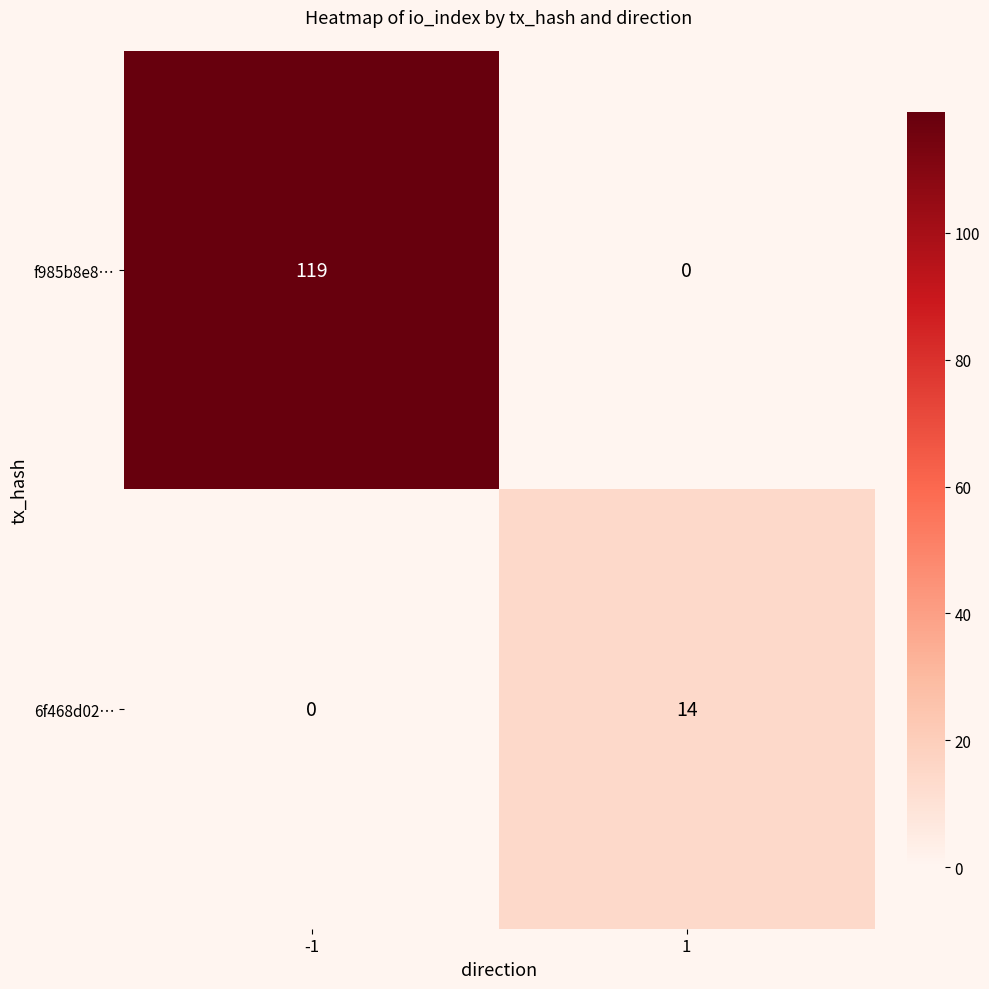

At which category is the sum across all series the highest?

-1